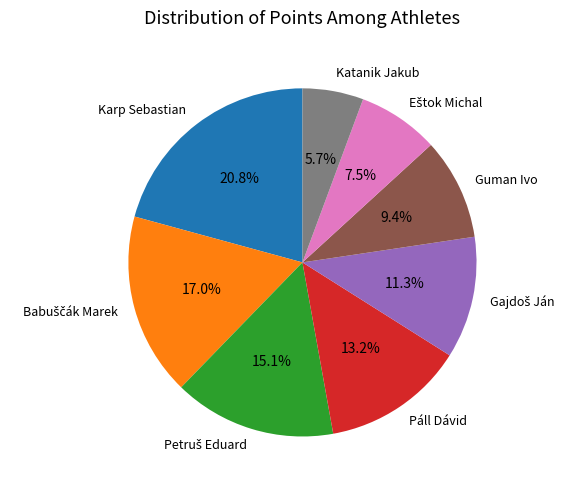

What is the smallest slice in the pie chart?

Katanik Jakub